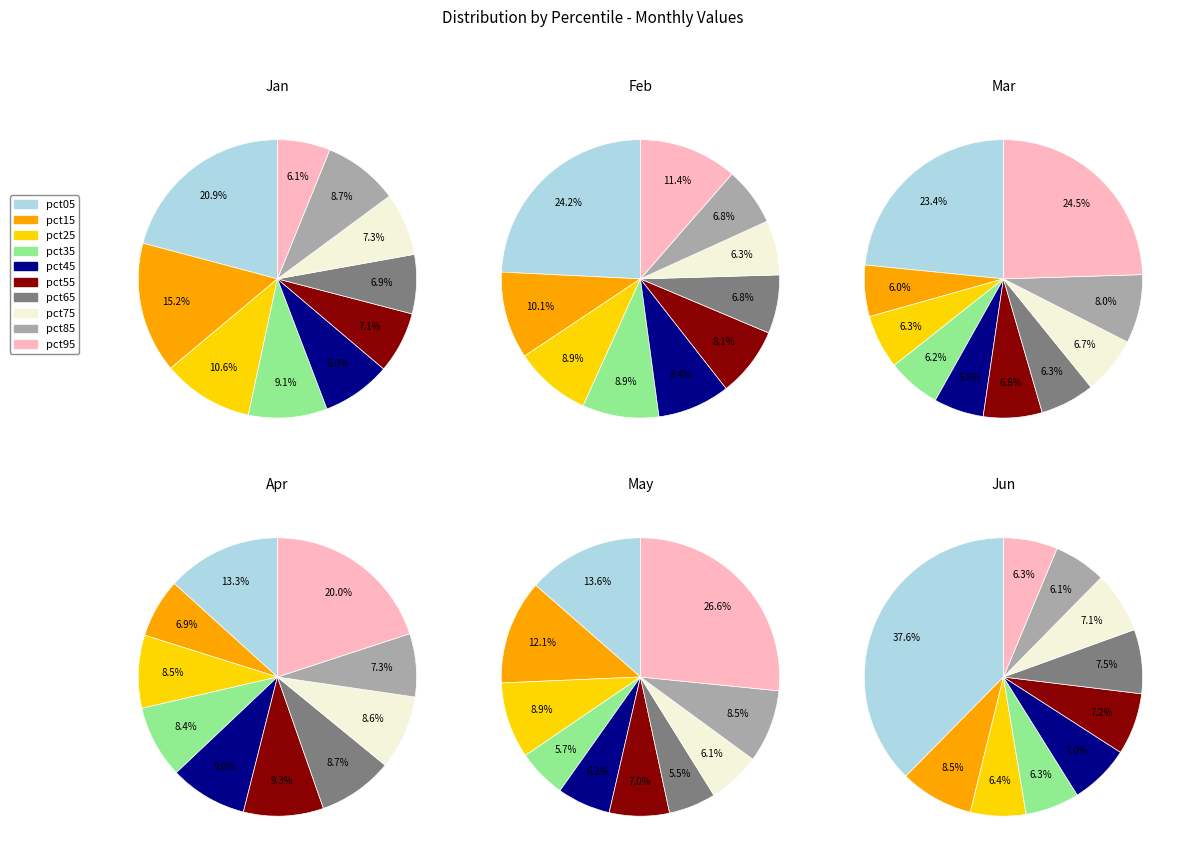

What is the change in value from pct25 to pct45?

-0.3